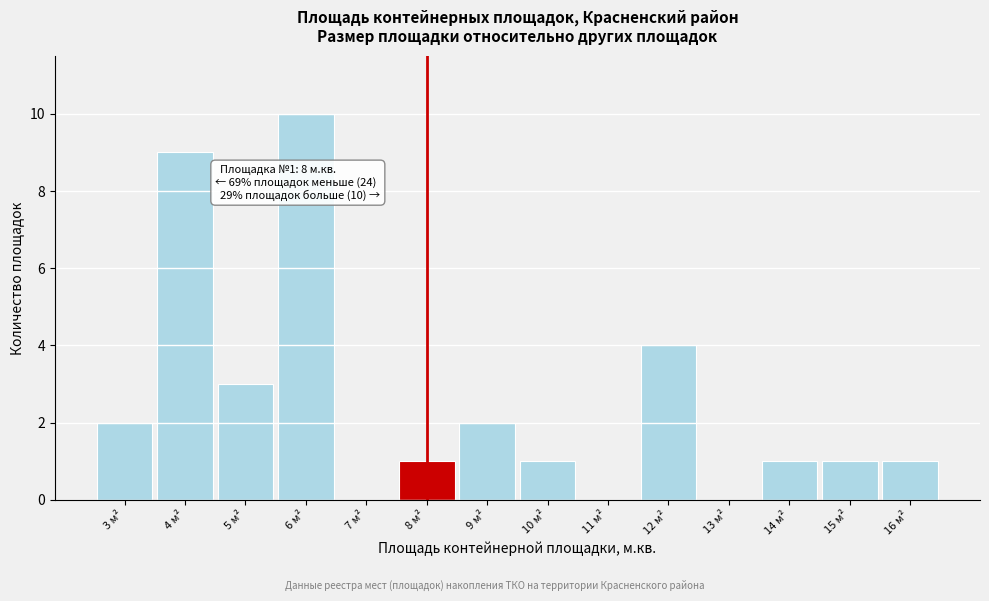

Which range on the x-axis has the tallest bar?

5.5 to 6.5